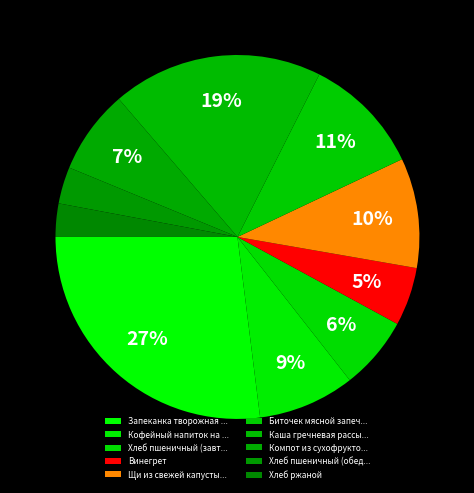

True or false: Винегрет accounts for 1% of the total.

False